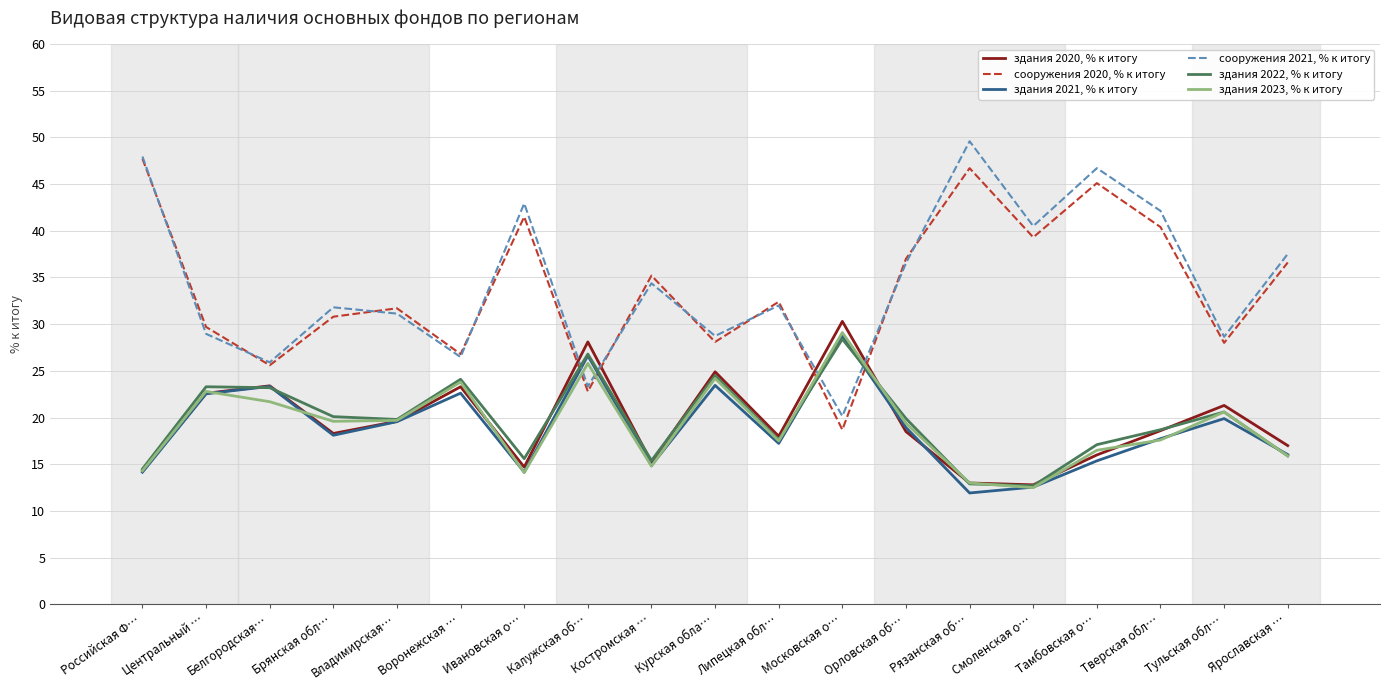

True or false: здания 2022, % к итогу has more than 0 points higher than both neighbors.

True